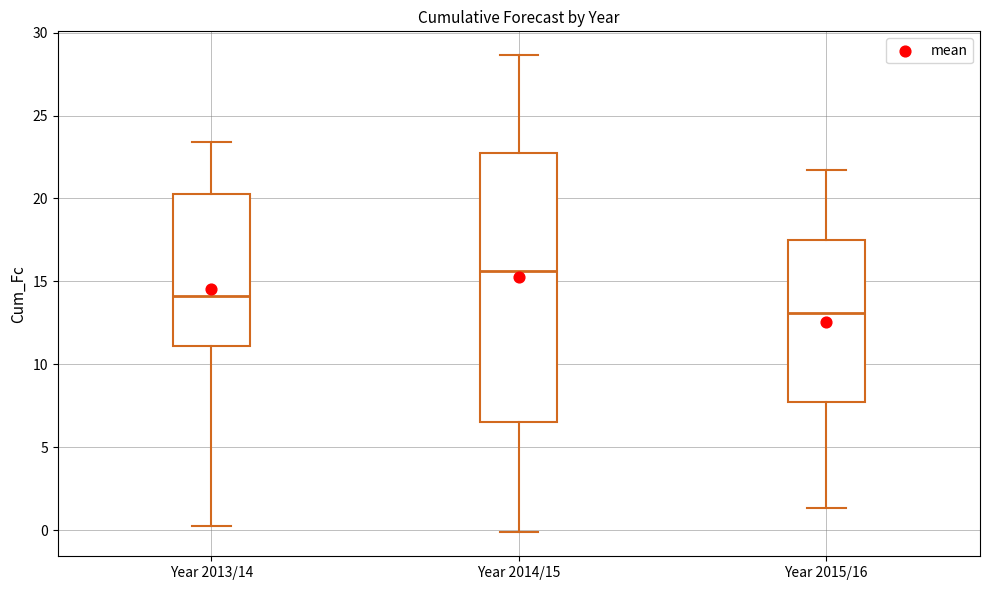

Reading left to right, transcribe this box plot: for each box, give where its median line is, the range the box spans, and where its two whiskers end, as read against the y-axis. The values are not printed on the chart, so give them approximately, as read against the axis.

Year 2013/14: median 14.0, box 11.0 to 20.5, whiskers 0.5 to 23.5
Year 2014/15: median 15.5, box 6.5 to 23.0, whiskers 0.0 to 28.5
Year 2015/16: median 13.0, box 7.5 to 17.5, whiskers 1.5 to 21.5